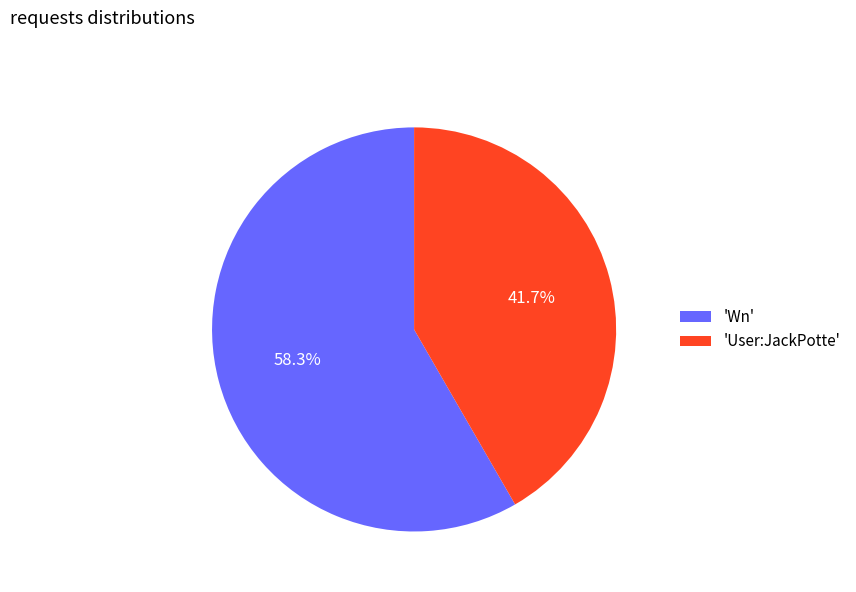

Is there any slice that represents more than half of the pie?

Yes